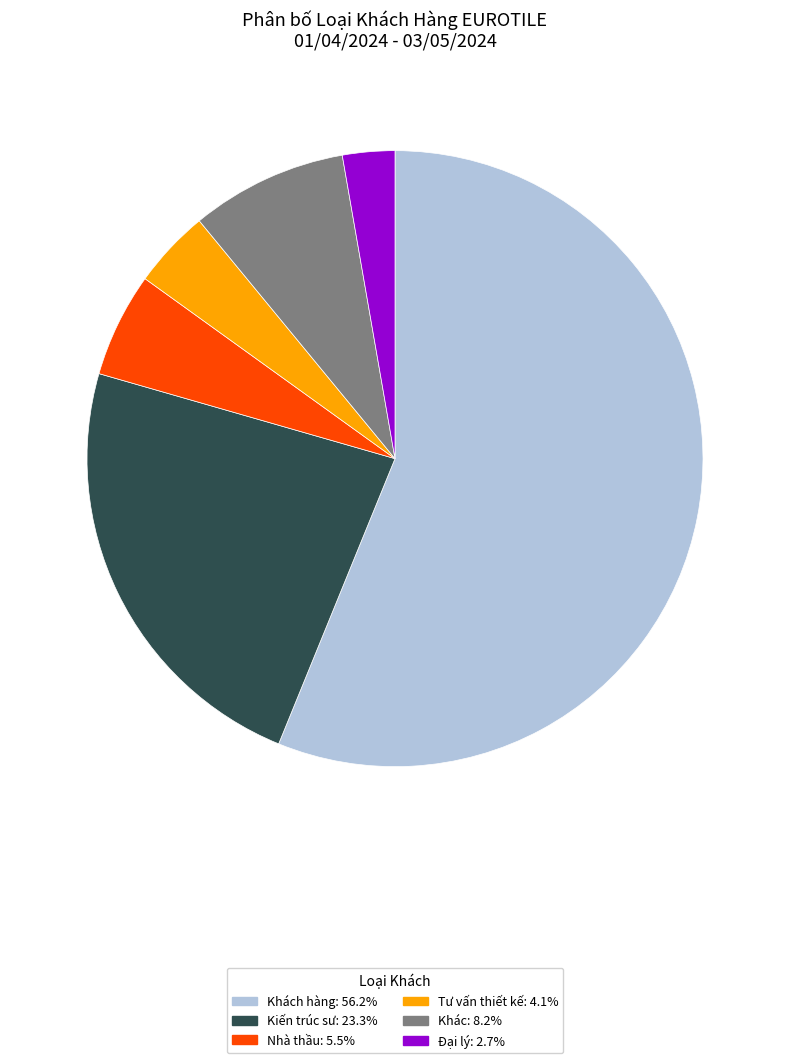

Does any single category account for the majority?

Yes